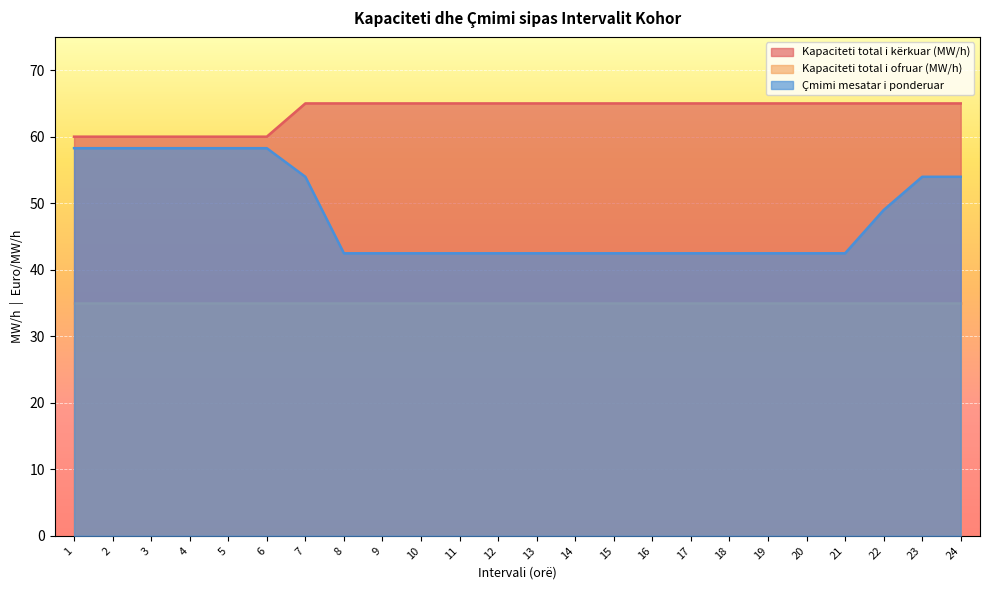

True or false: Kapaciteti total i kërkuar (MW/h) and Çmimi mesatar i ponderuar intersect in this chart.

False